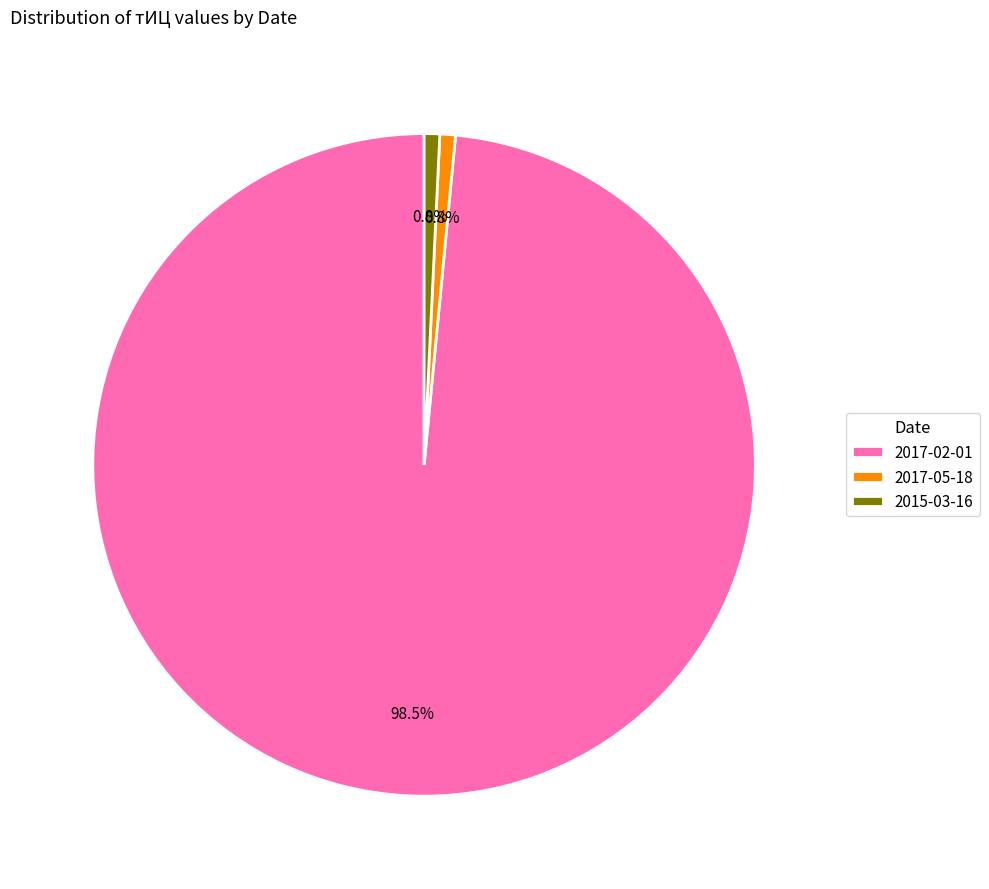

Which category has the biggest portion of the pie?

2017-02-01